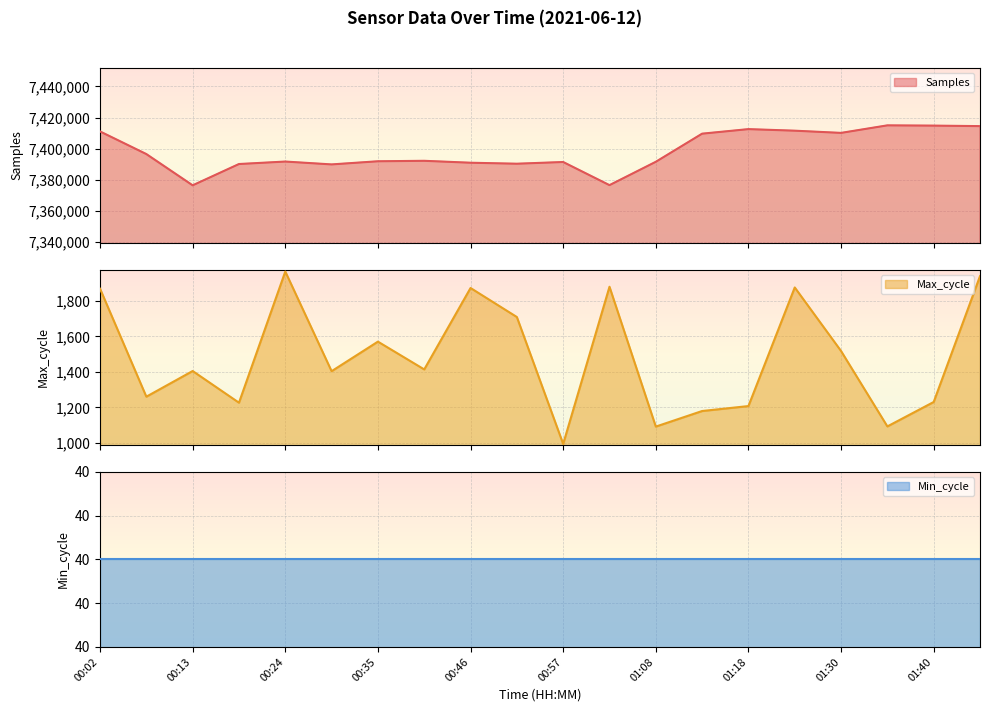

What is the maximum value for Samples?

7414957